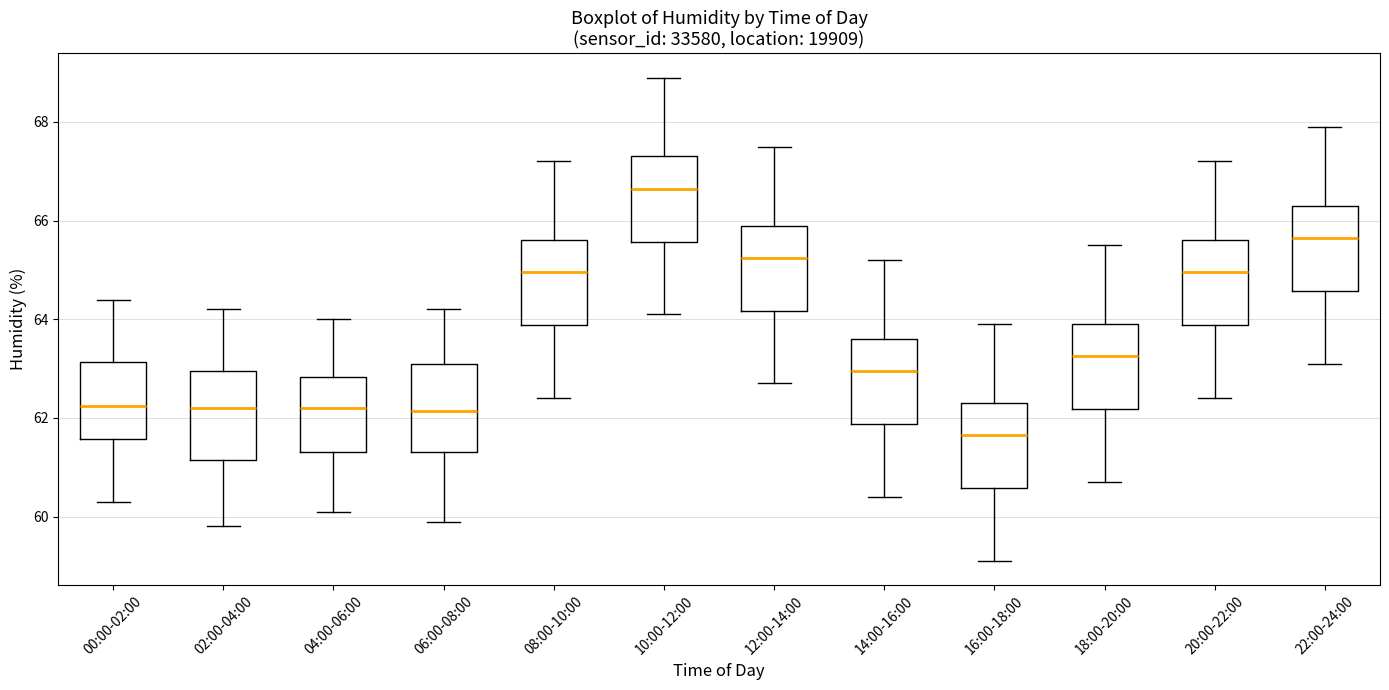

Where is the upper edge of the box for 22:00-24:00 on the y-axis? The values are not printed on the chart, so give them approximately, as read against the axis.

66.4